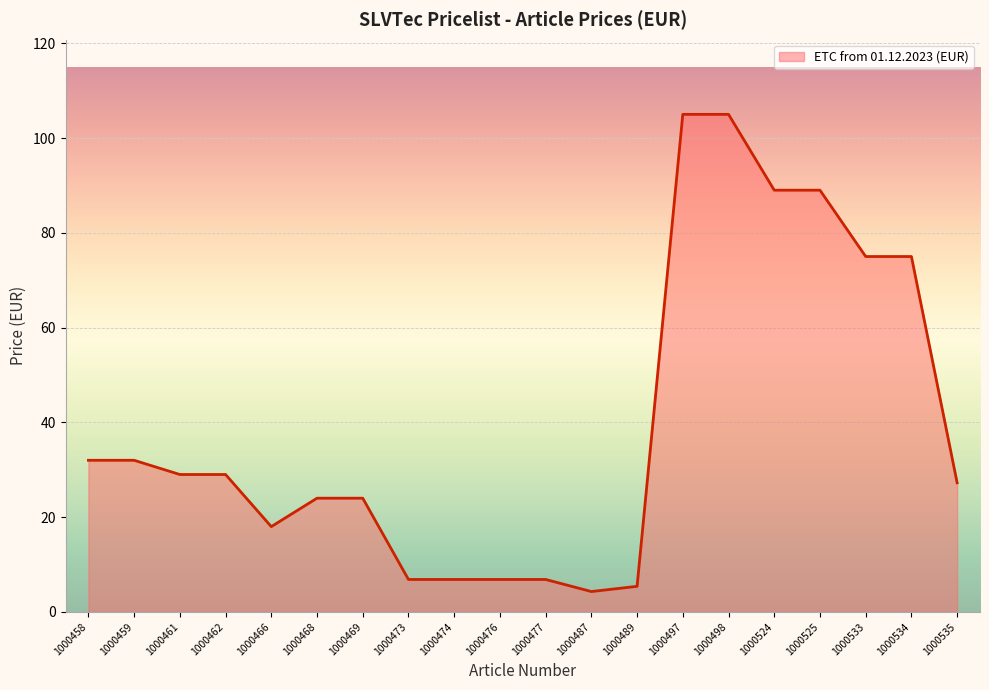

What is the minimum value shown in the chart?

4.3